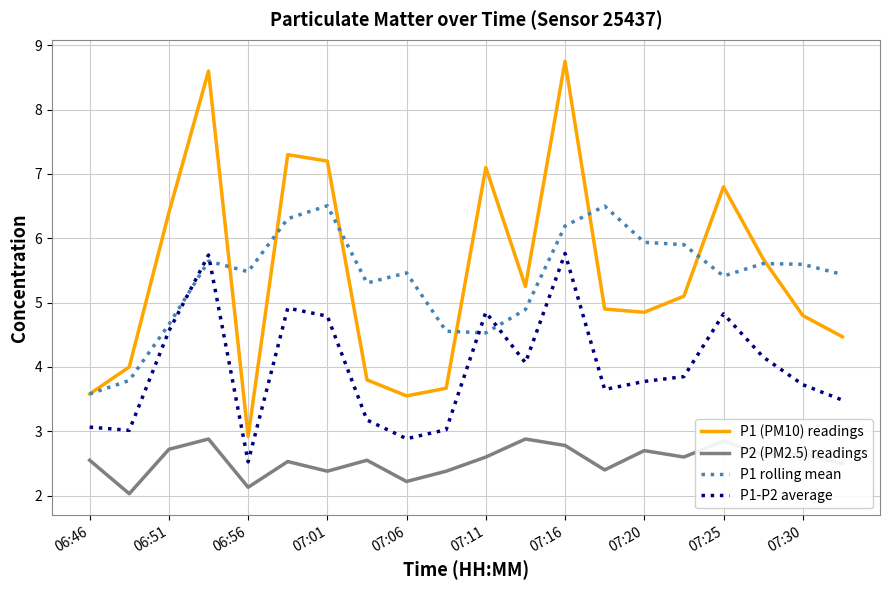

True or false: P1 (PM10) readings and P1-P2 average intersect in this chart.

False